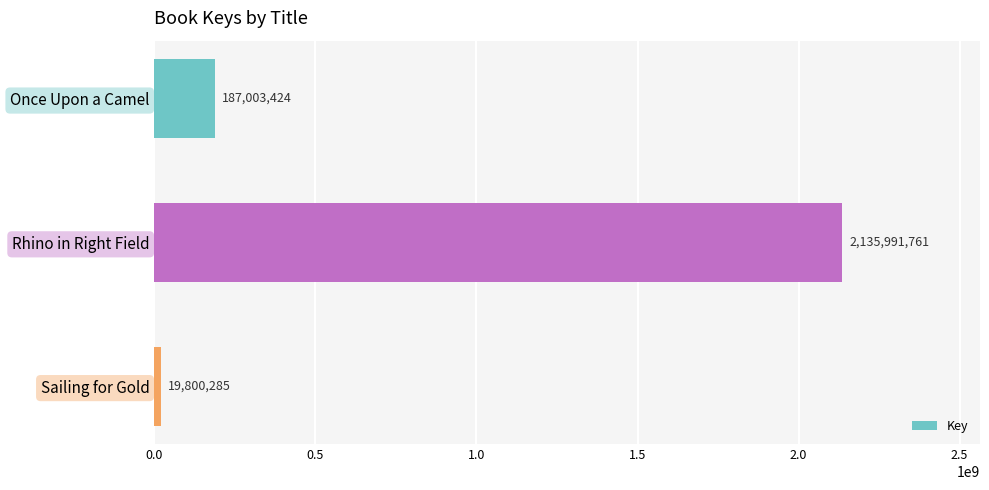

What is the change in value from Once Upon a Camel to Rhino in Right Field?

+1948988337